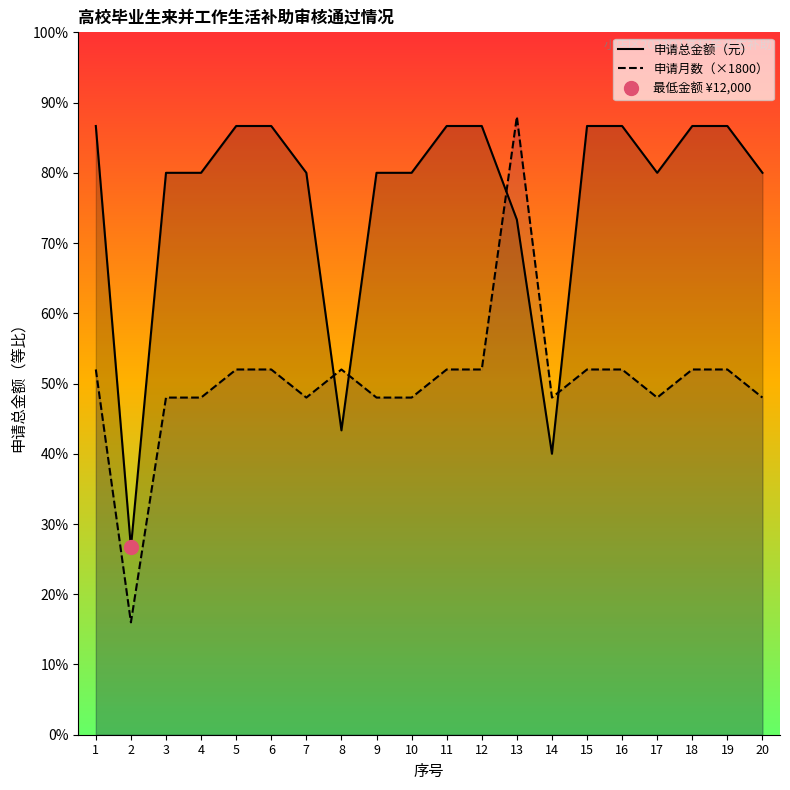

At how many categories does at least one series exceed 28261?

17